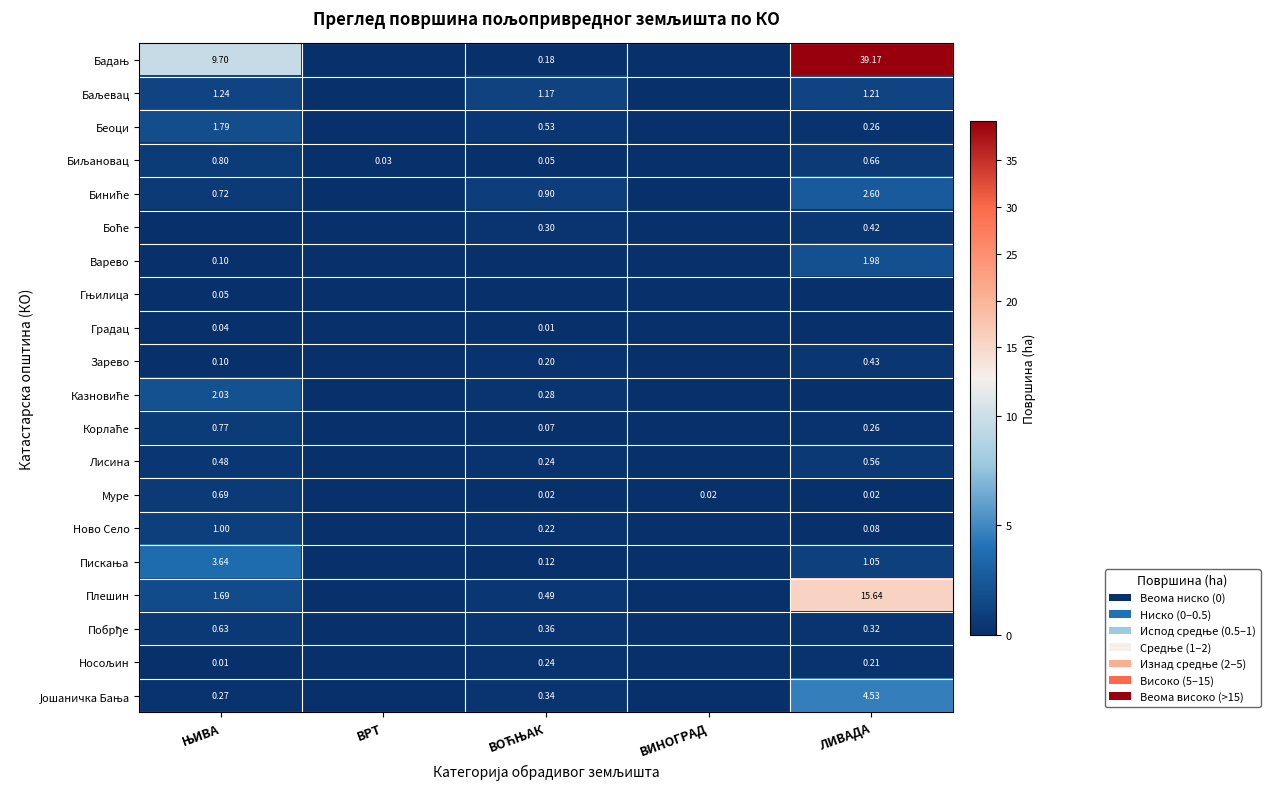

Is it true that Зарево equals 0.2 at ВИНОГРАД?

False